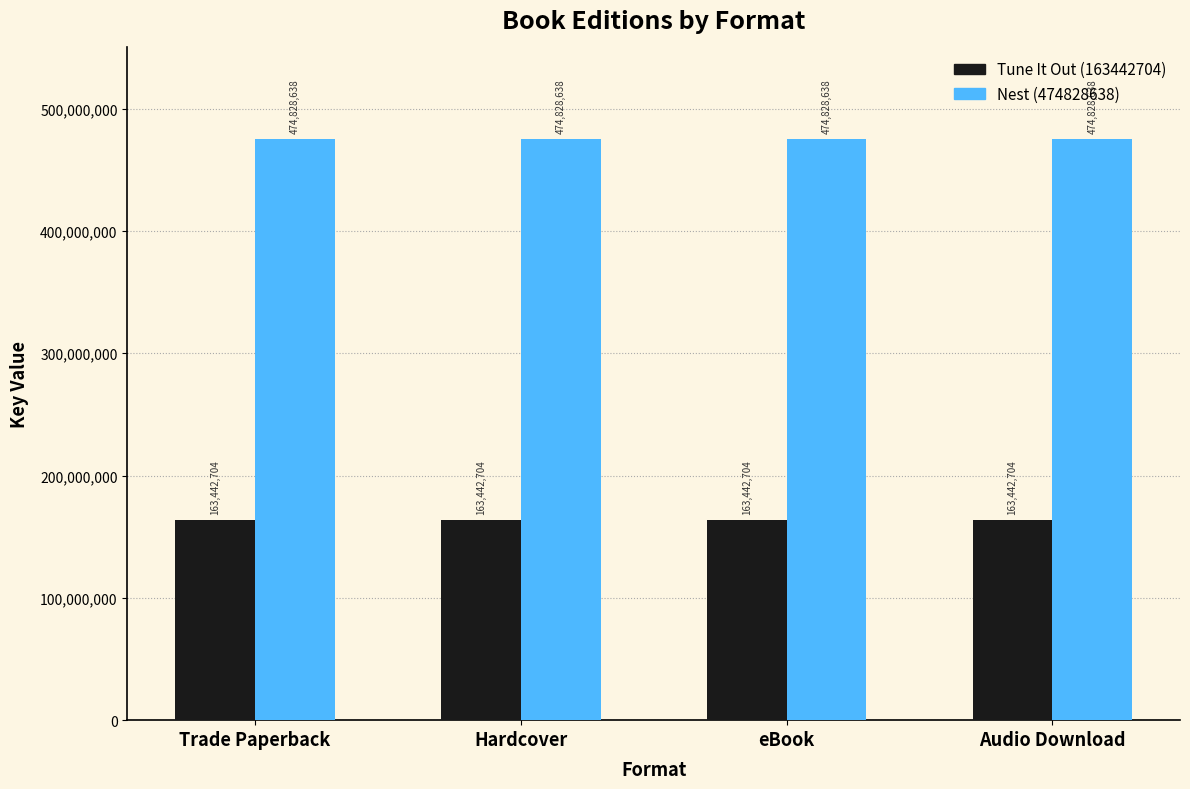

What is the approximate value of Tune It Out (163442704) at eBook?

163442704